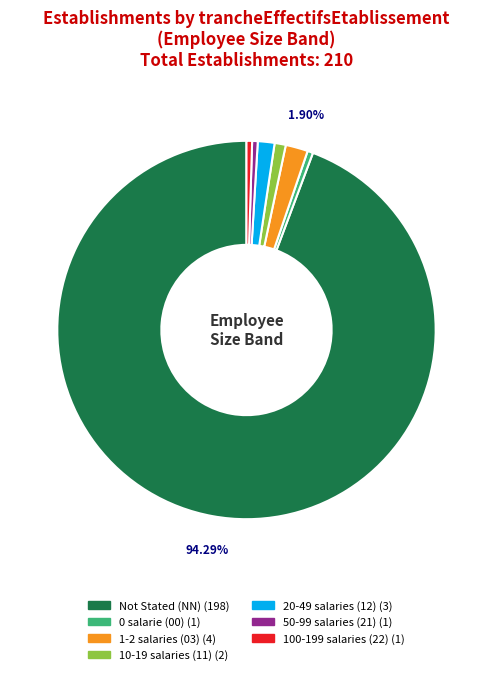

To the nearest percent, what is the average slice percentage?

14%